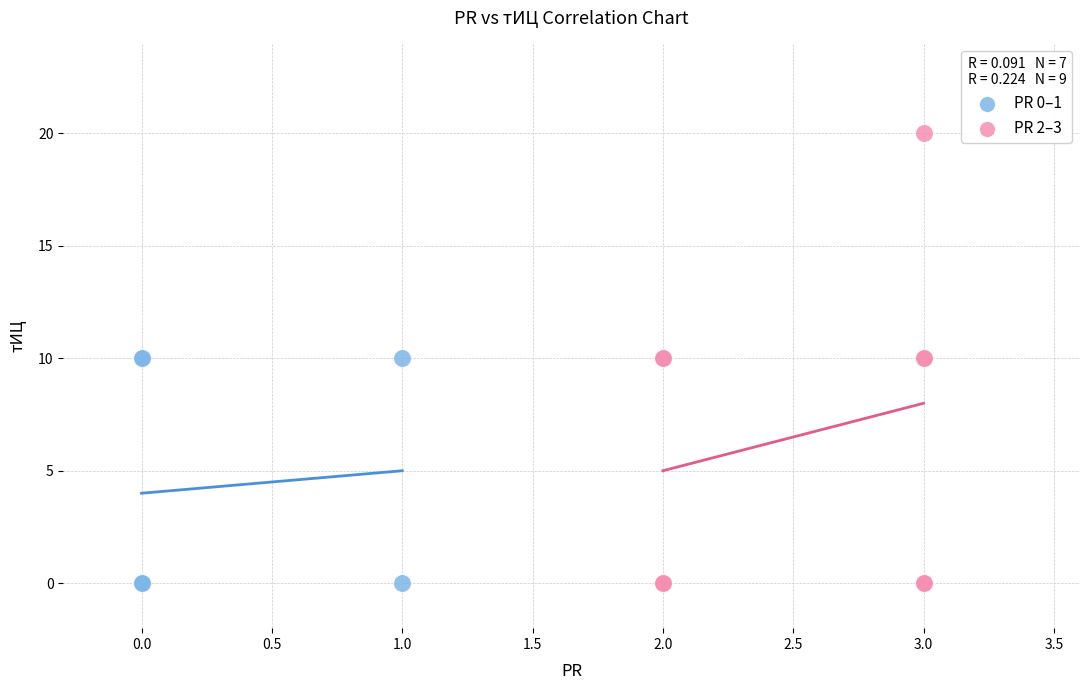

Which series contains the highest Y value?

PR 2–3